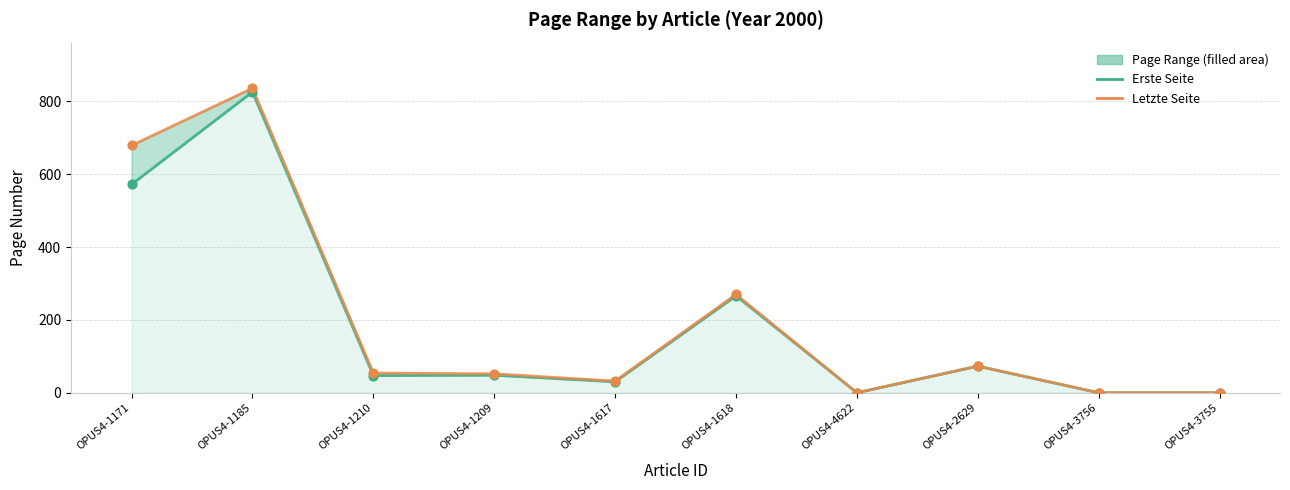

At which category is the sum across all series the highest?

OPUS4-1185